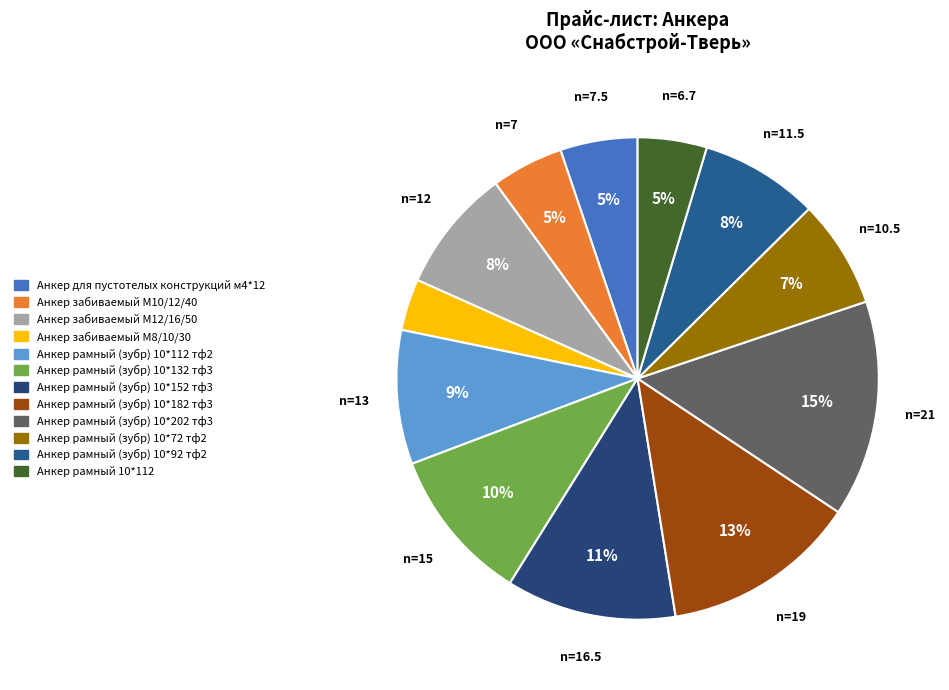

What percentage is NOT represented by Анкер забиваемый М8/10/30?

96.5%